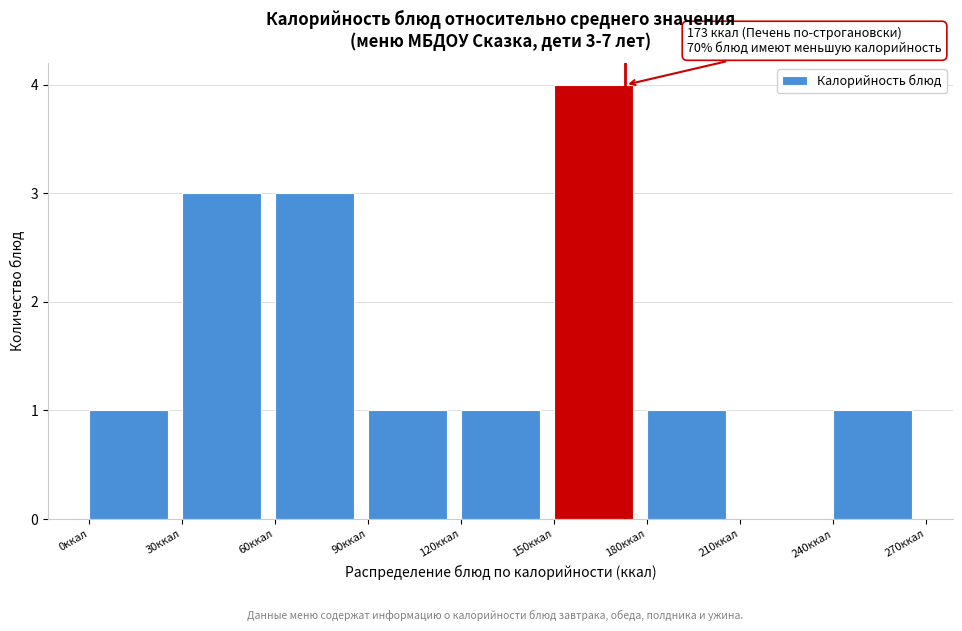

Over which range of the x-axis is the bar tallest?

150 to 180